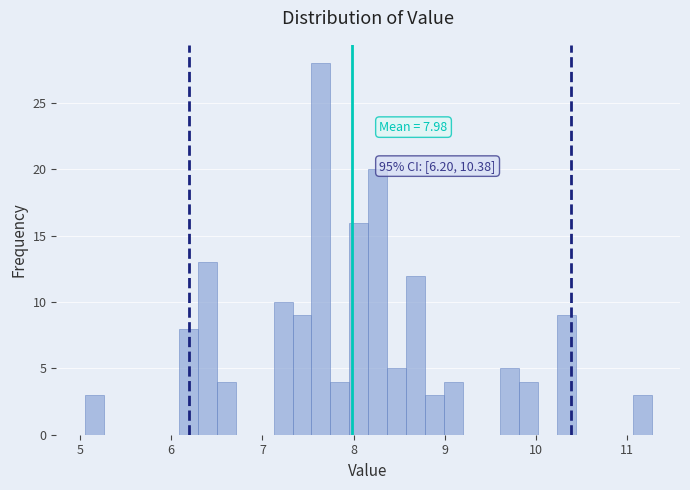

Read against the x-axis, roughly where is the centre of the tallest bar?

7.6